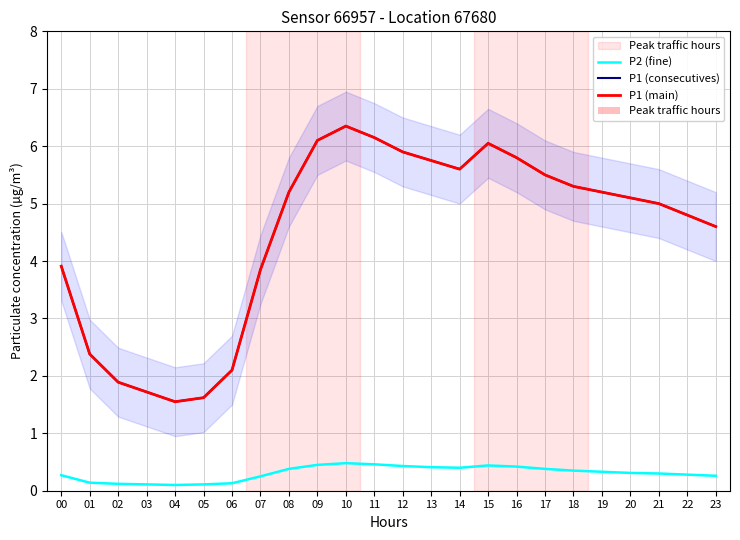

What is the highest value of the P1 (consecutives) series?

6.3